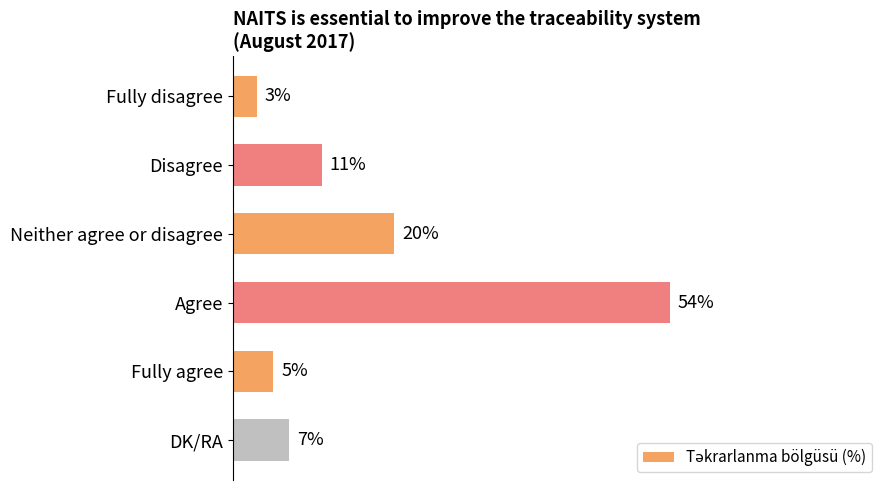

What is the label of the 6th bar from the bottom?

Fully disagree